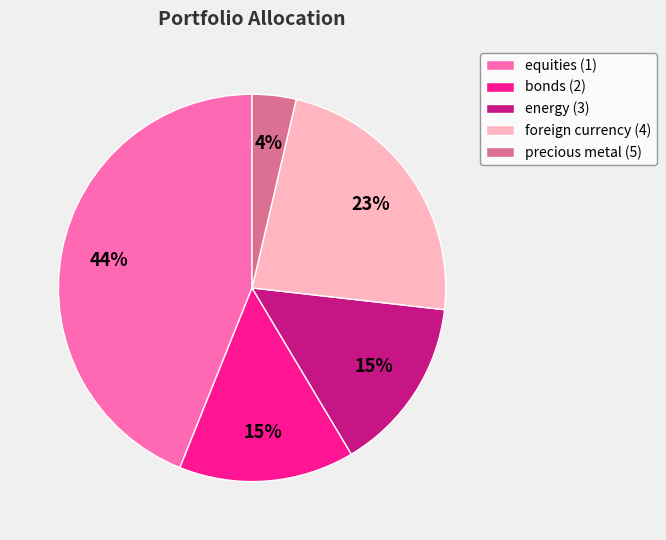

True or false: equities (1) accounts for 52% of the total.

False